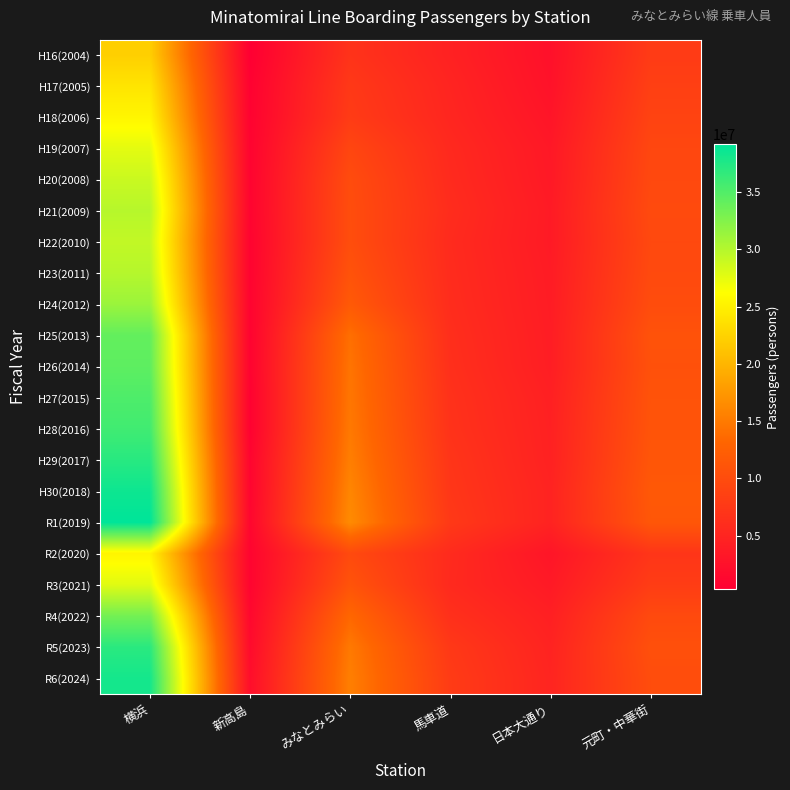

How many distinct data groups are displayed?

21